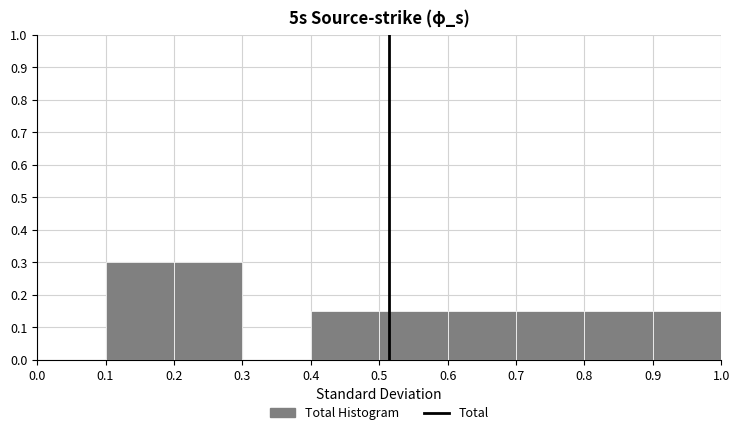

Reading left to right, list every bar in this chart as the range it spans on the x-axis followed by its height. The values are not printed on the chart, so give them approximately, as read against the axis.

0.0 to 0.1: 0
0.1 to 0.2: 0.30
0.2 to 0.3: 0.30
0.3 to 0.4: 0
0.4 to 0.5: 0.15
0.5 to 0.6: 0.15
0.6 to 0.7: 0.15
0.7 to 0.8: 0.15
0.8 to 0.9: 0.15
0.9 to 1.0: 0.15